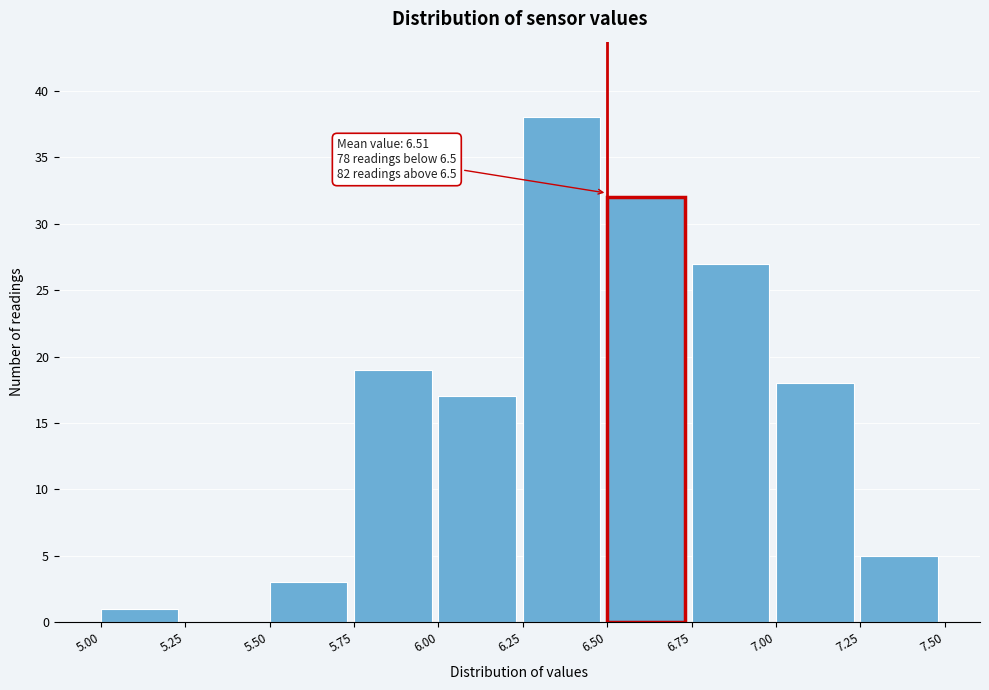

Which range on the x-axis has the tallest bar?

6.25 to 6.50